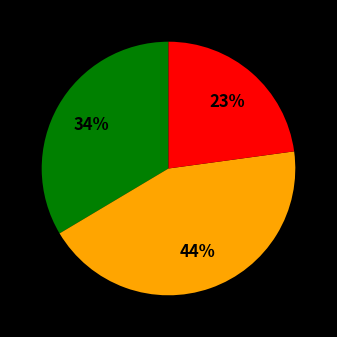

To the nearest percent, what is the difference between the largest and smallest slice percentages?

21%